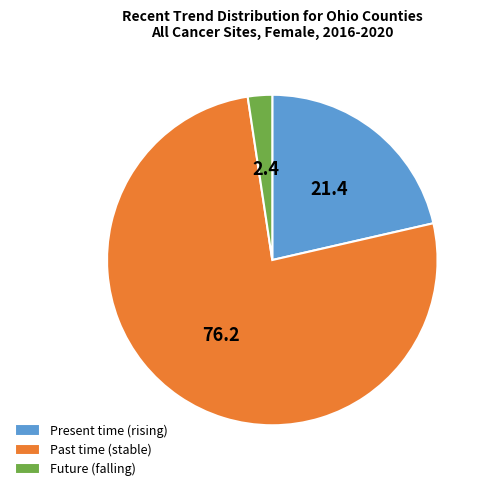

Which category has the smallest portion of the pie?

Future (falling)